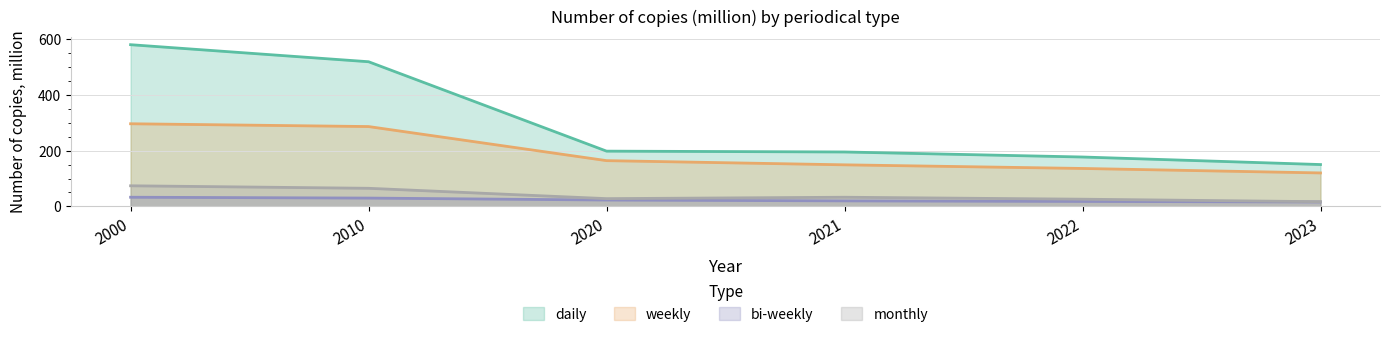

Reading right to left, transcribe all the data shown in this chart.

daily: 150	177	195	198	518	579
weekly: 120	136	149	164	286	296
bi-weekly: 16	18	20	23	30	33
monthly: 17	26	33	28	65	74